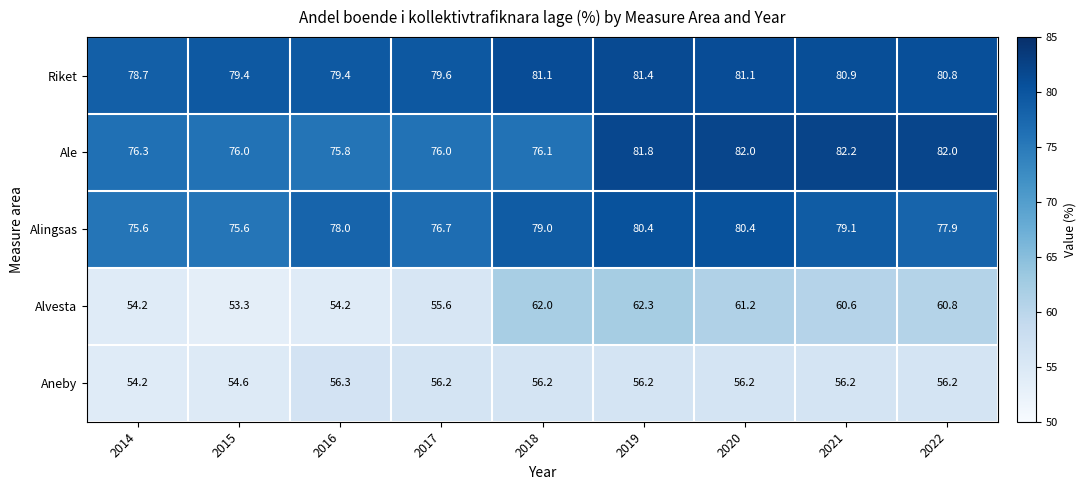

At which label does Alvesta first exceed 60?

2018